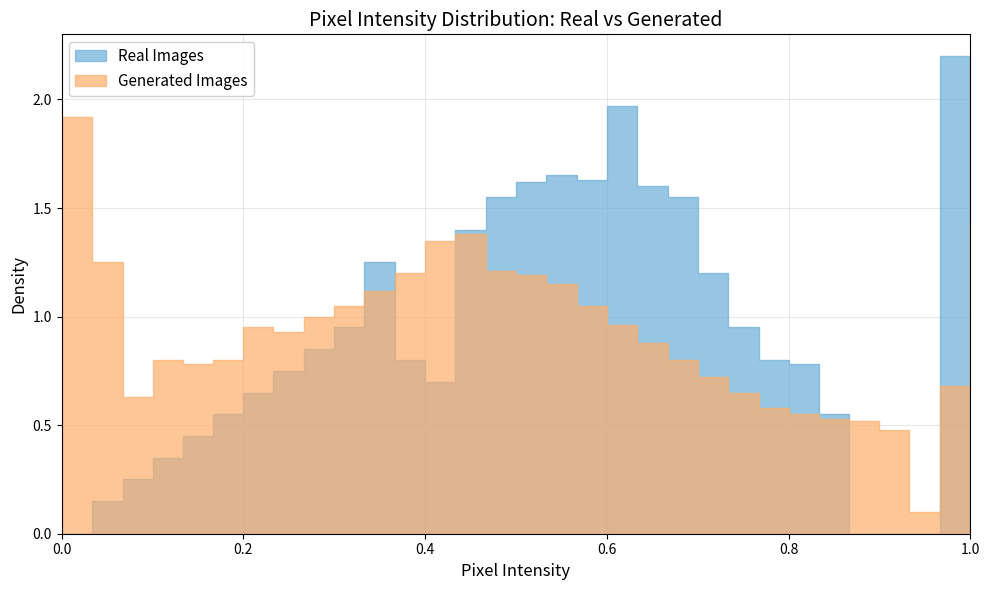

What is the spread (max minus min) of values at 20?

0.8